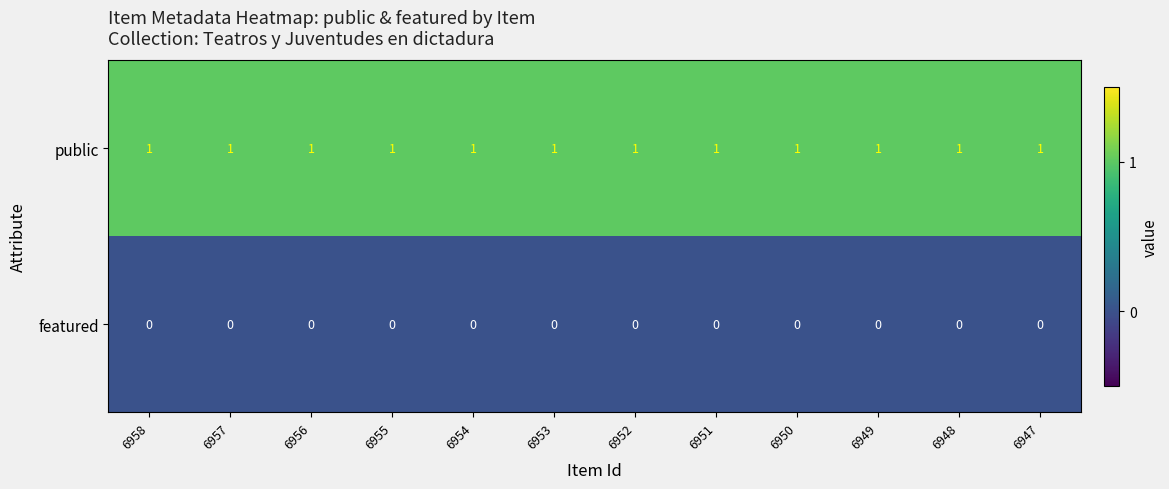

What is the sum of all public values?

12